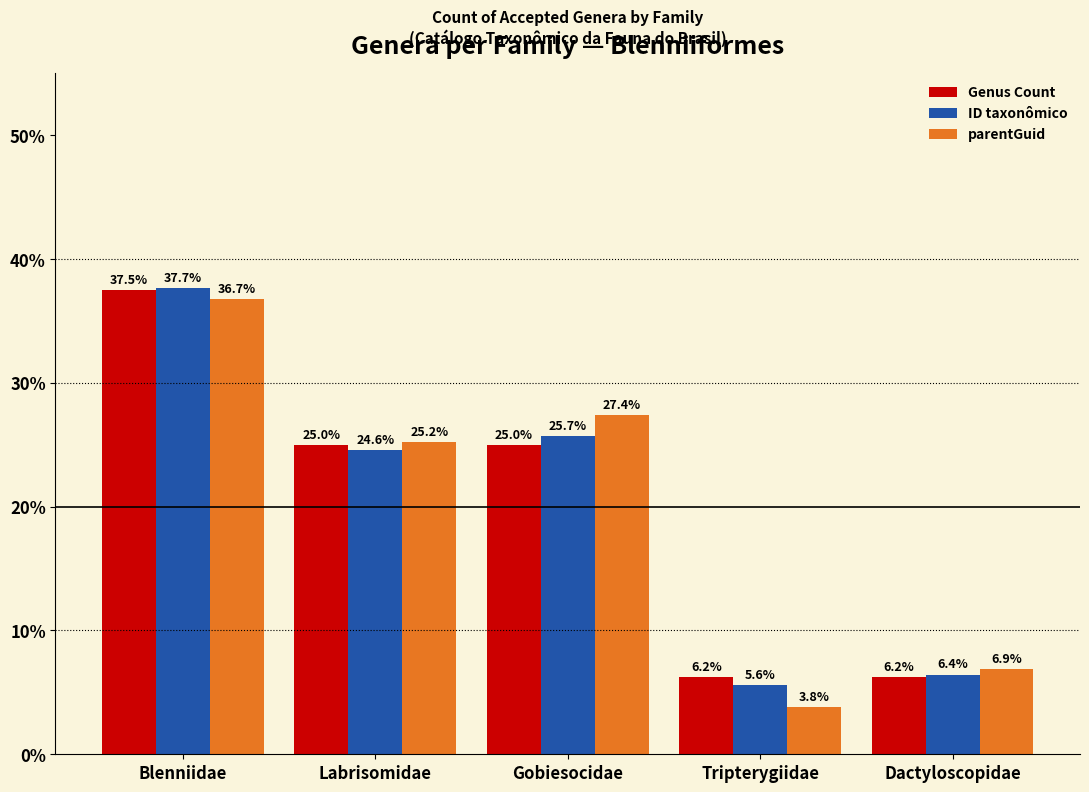

How many categories are shown in the chart?

5